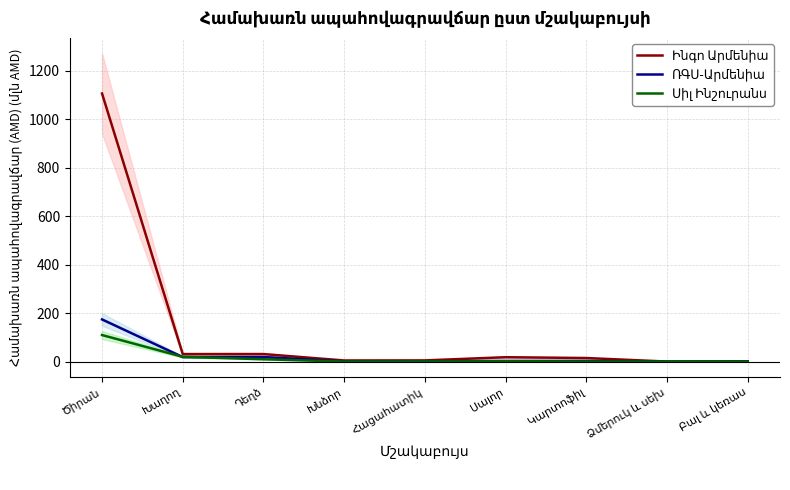

At which category is the sum across all series the highest?

Ծիրան